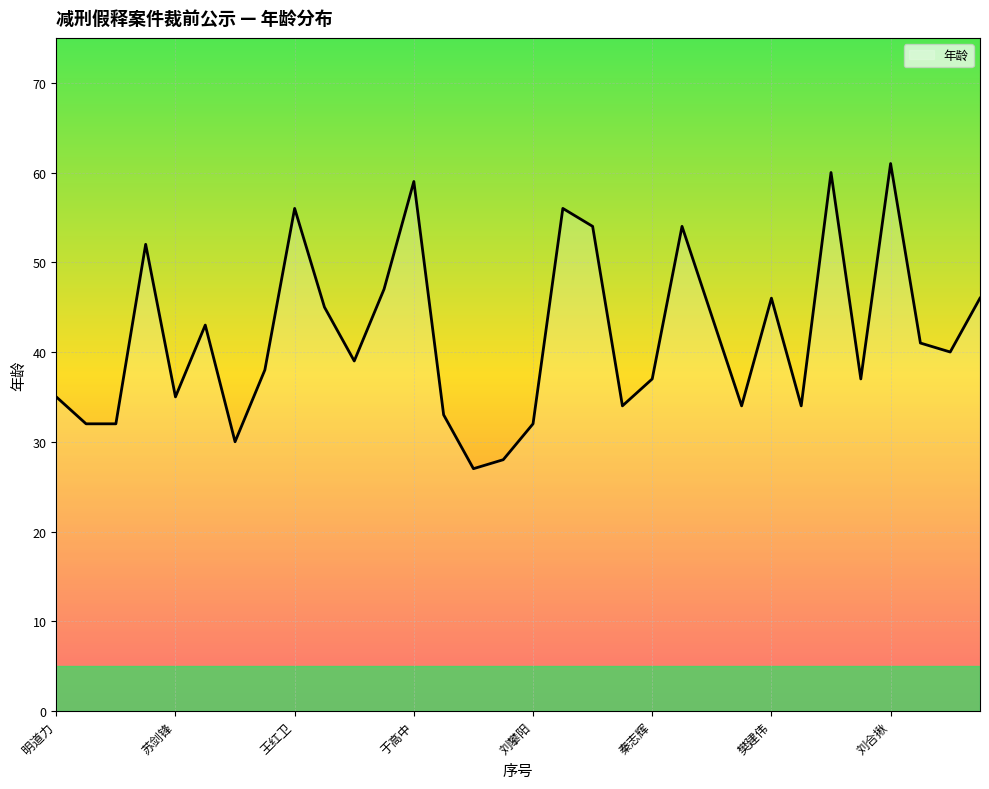

What is the minimum value shown in the chart?

27